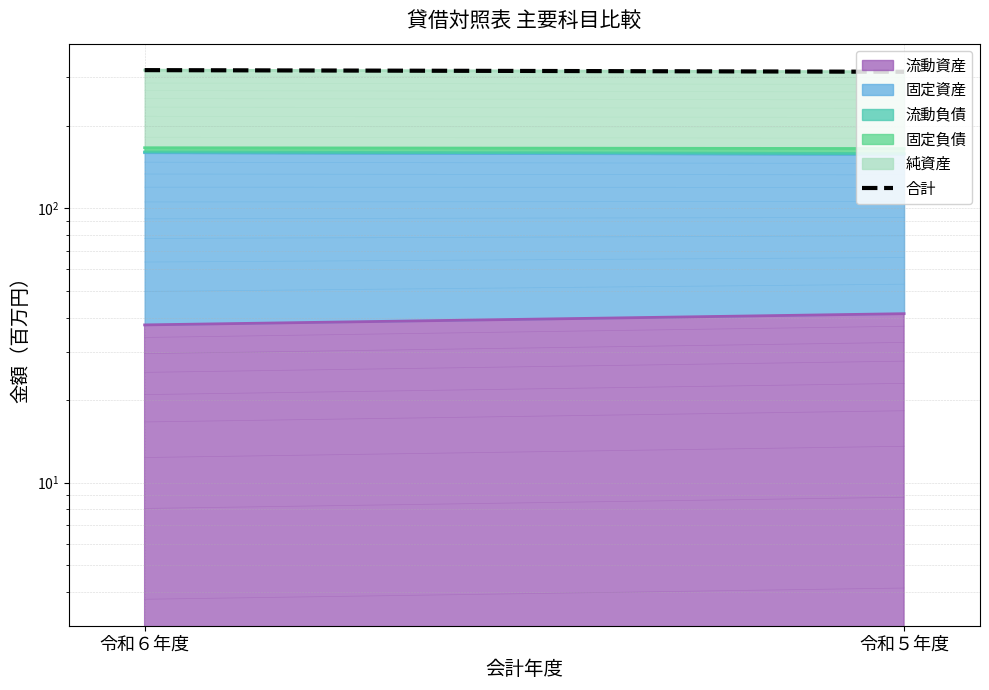

The chart shows a value of 146.0 at 令和６年度. True or false?

False